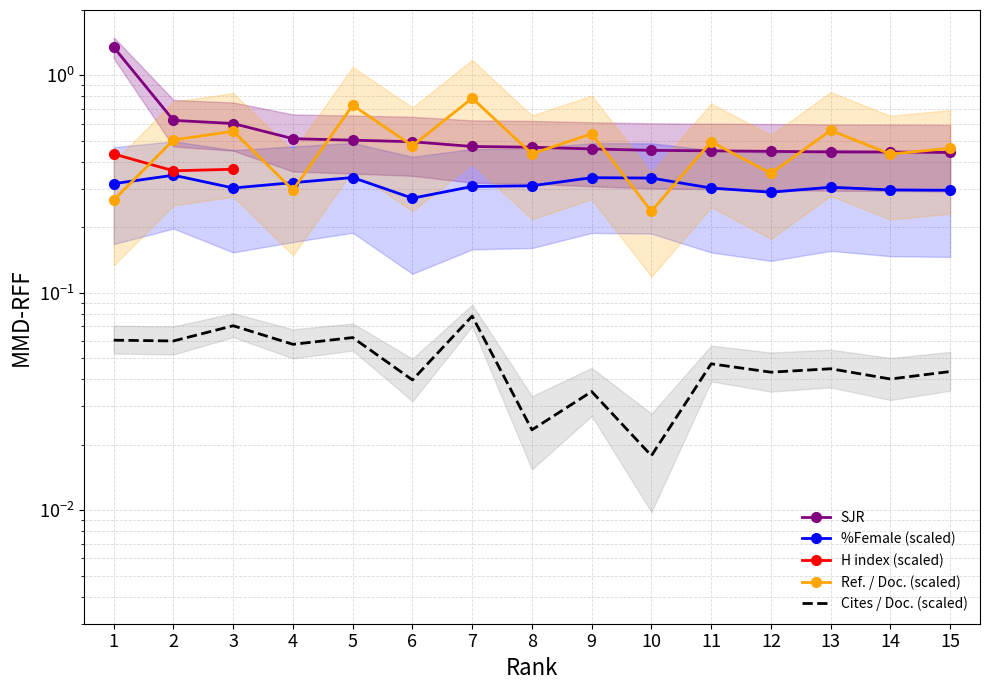

Between 1 and 7, which series saw the biggest shift?

SJR